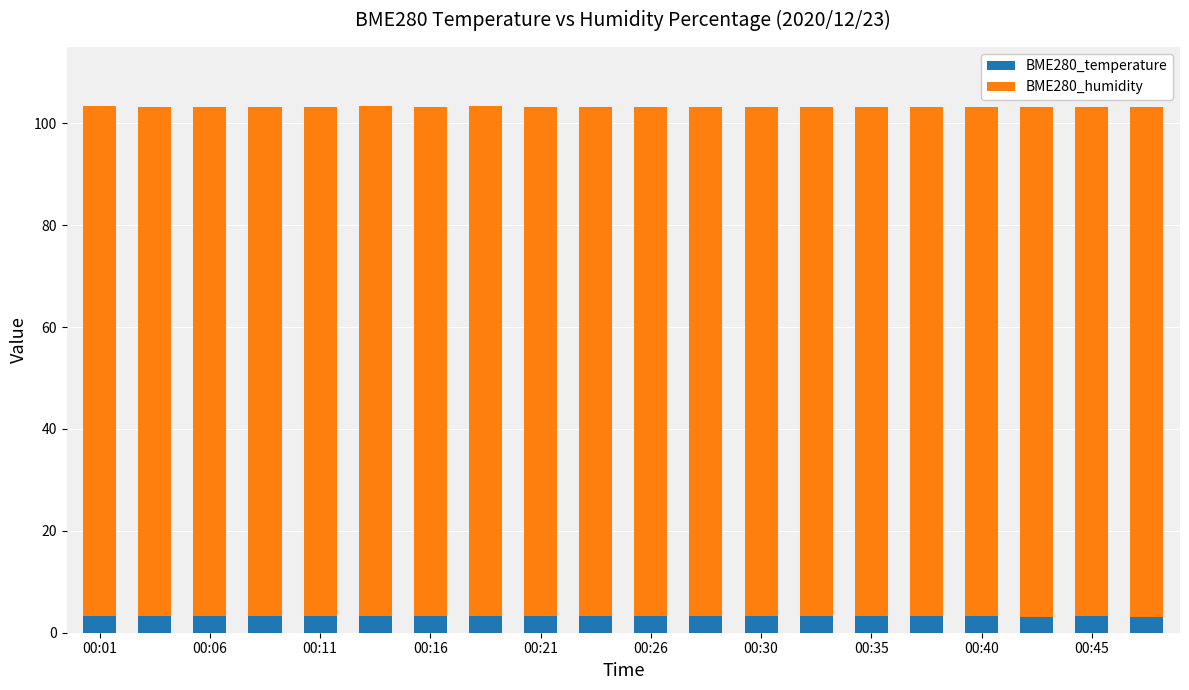

What is the highest value of the BME280_temperature series?

3.3